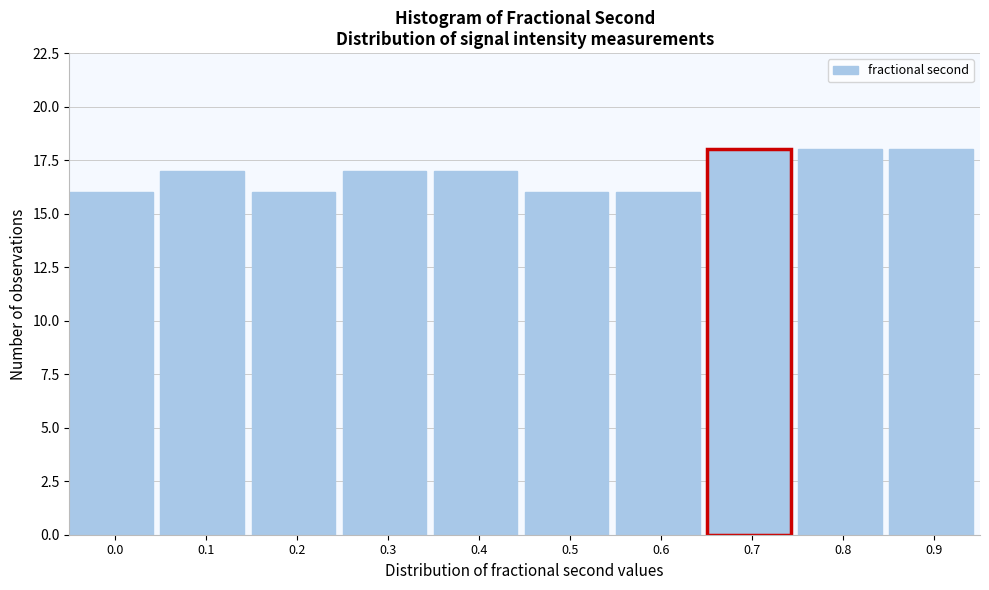

Reading left to right, what are all the values shown in this chart?

16	17	16	17	17	16	16	18	18	18